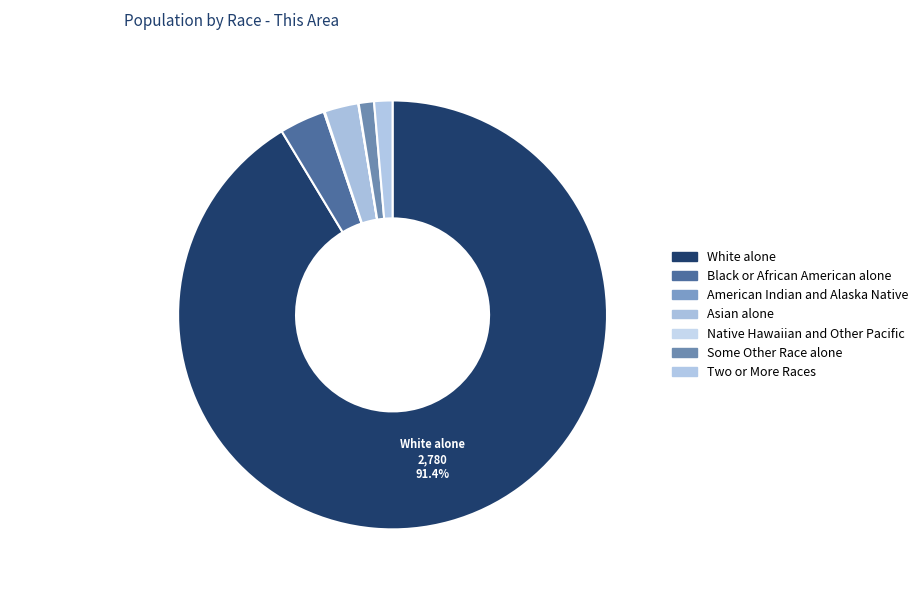

Count the number of slices in the pie.

7